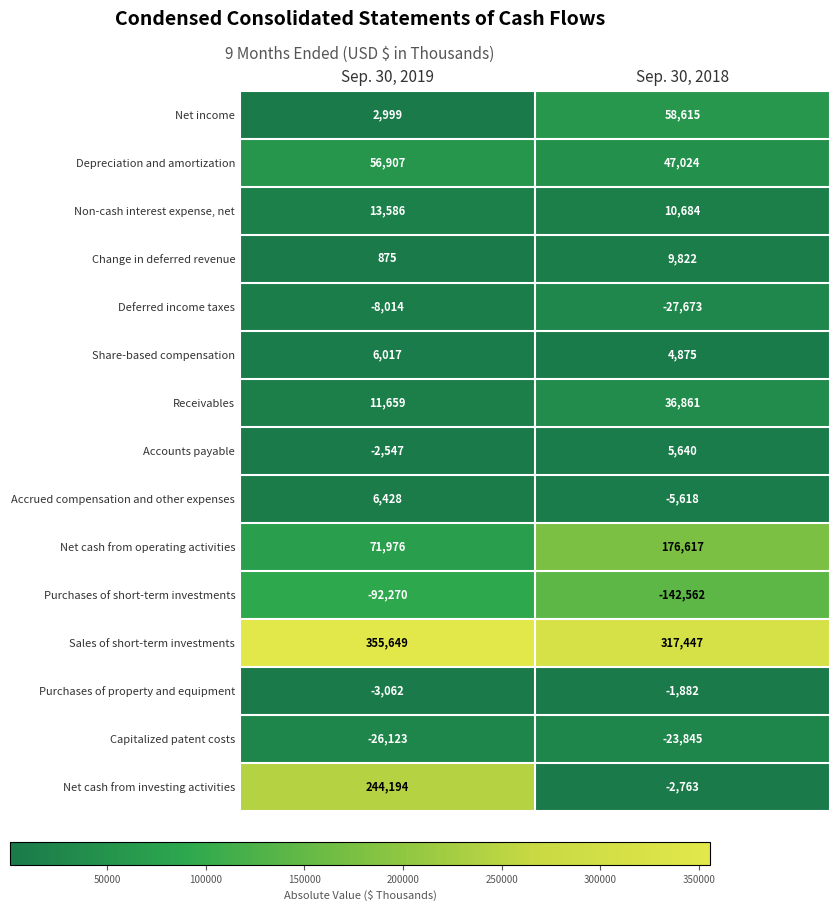

Which label corresponds to the largest value in the chart?

Sep. 30, 2019